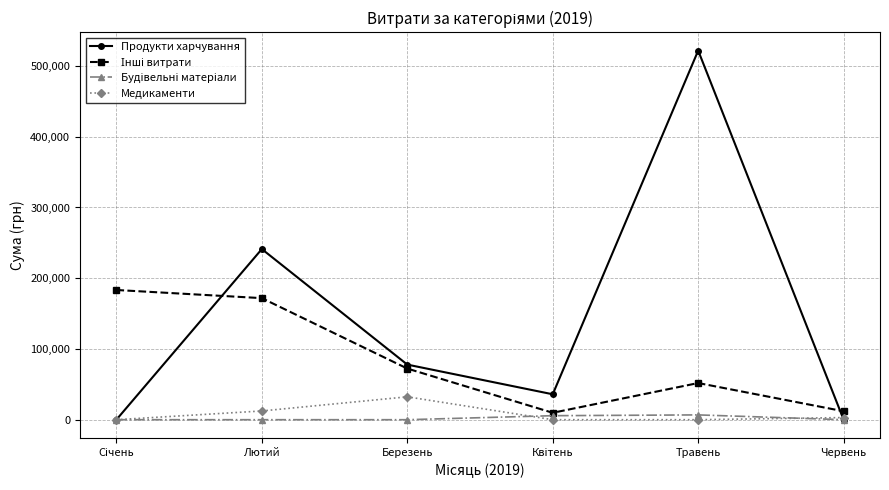

What is the greatest value displayed?

521768.8